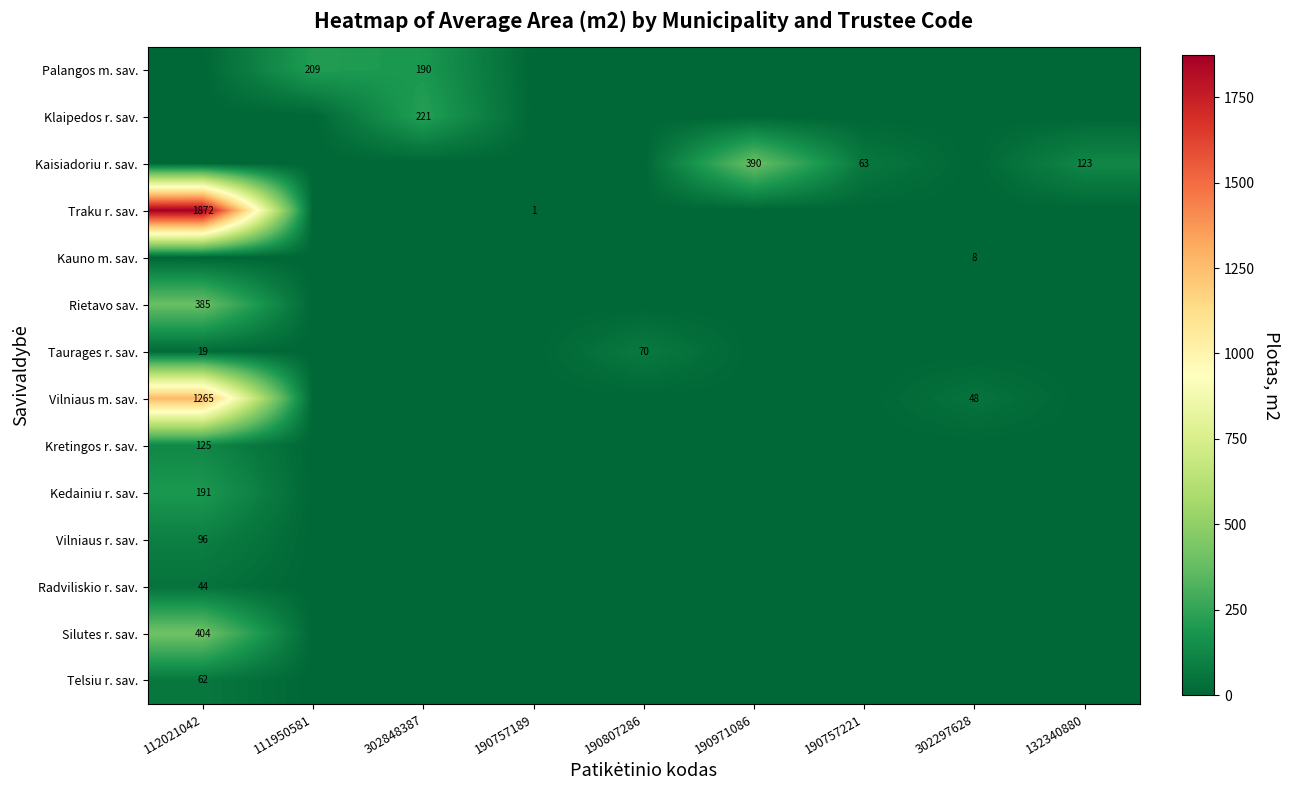

The value of Kretingos r. sav. at 112021042 is 47. True or false?

False